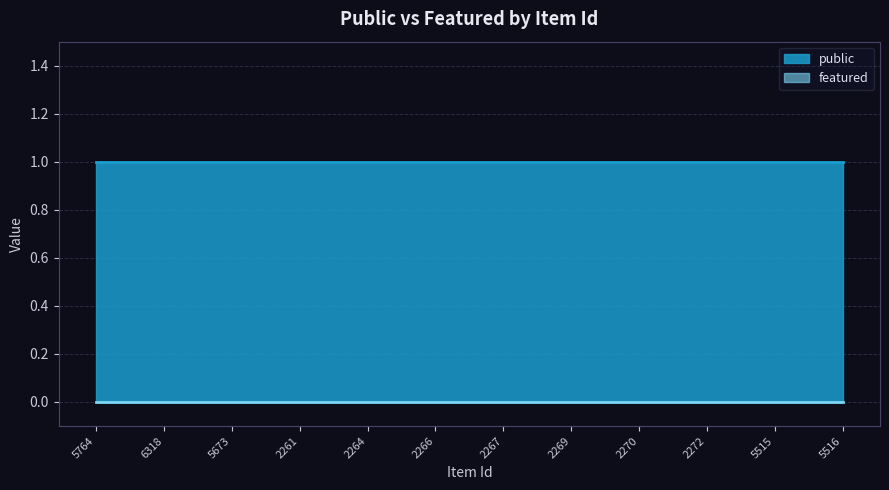

Count the number of data series in this chart.

2